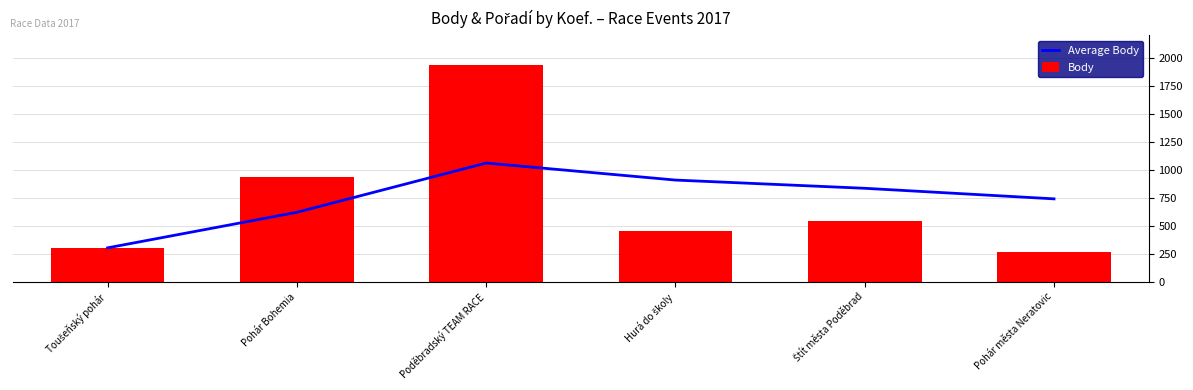

Rank the series by their average value, from lowest to highest.

Body, Average Body